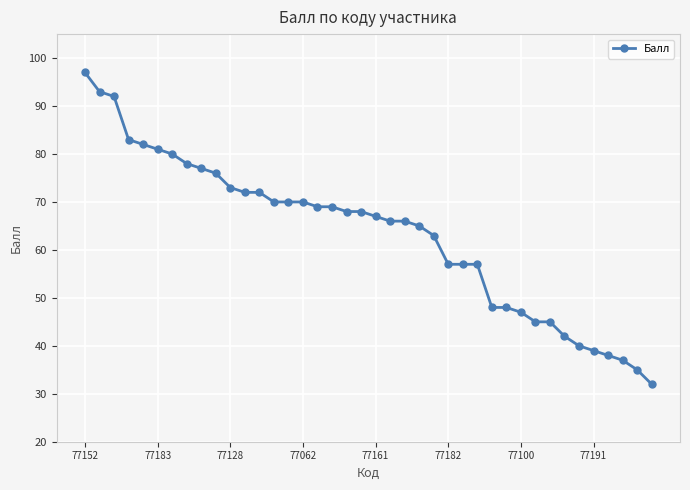

What is the value of the 27th point from the left?

57